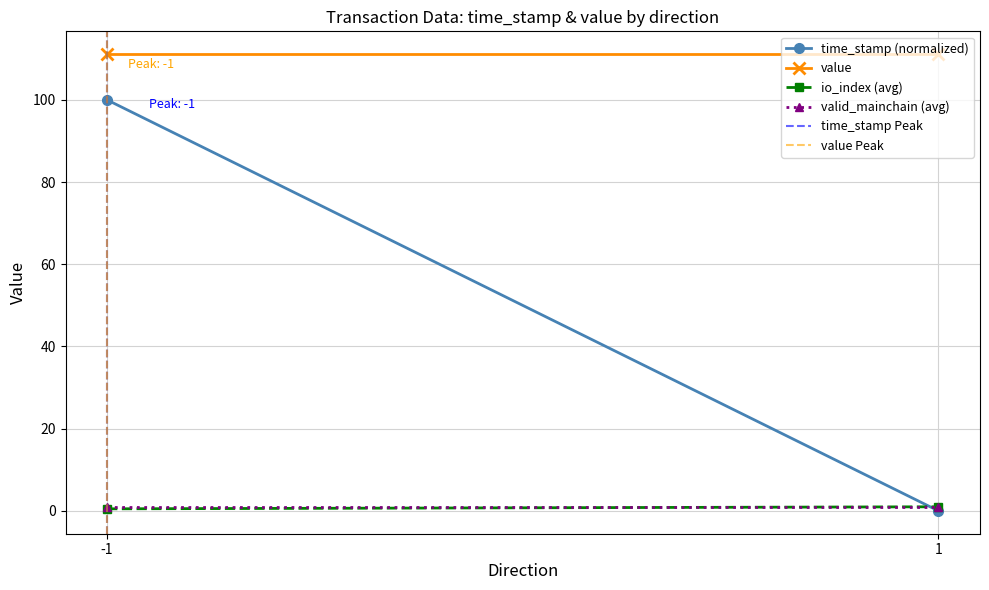

Which series has the widest spread of values?

time_stamp (normalized)